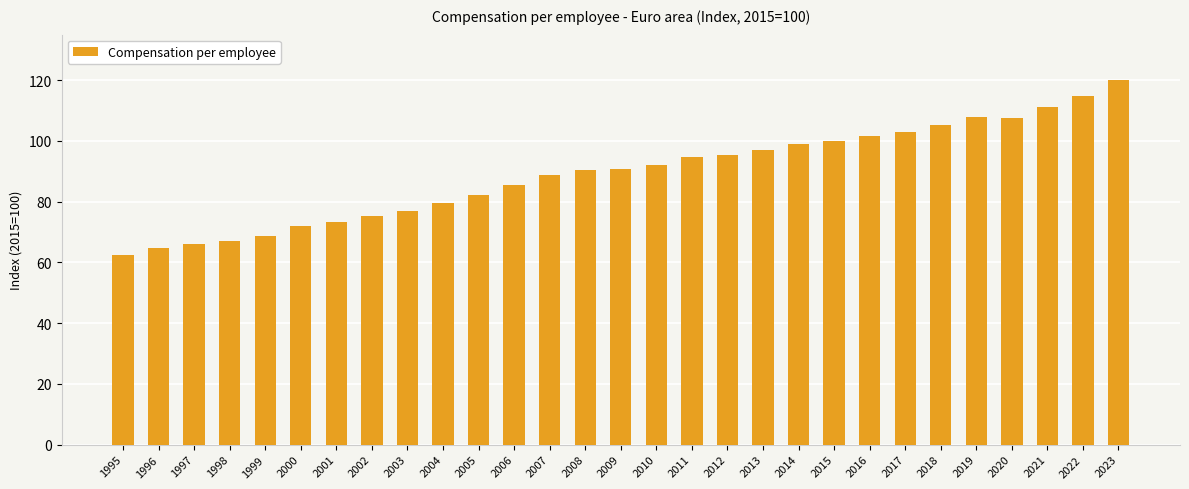

What is the sum of the values at 2003 and 2020?

184.4